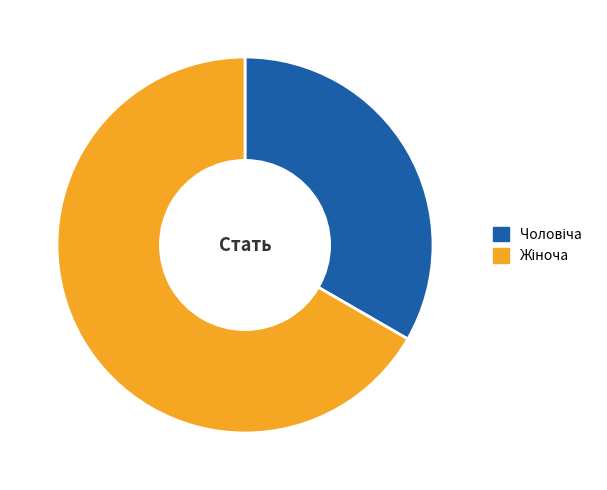

How many slices are in this pie chart?

2